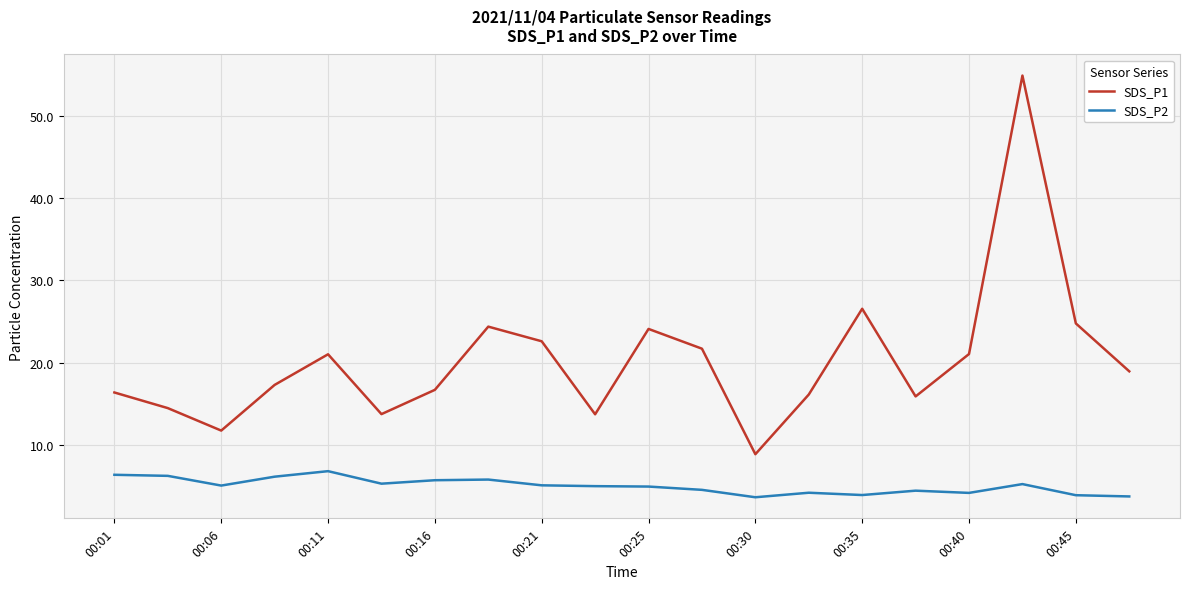

List the series in order of their overall mean, highest first.

SDS_P1, SDS_P2